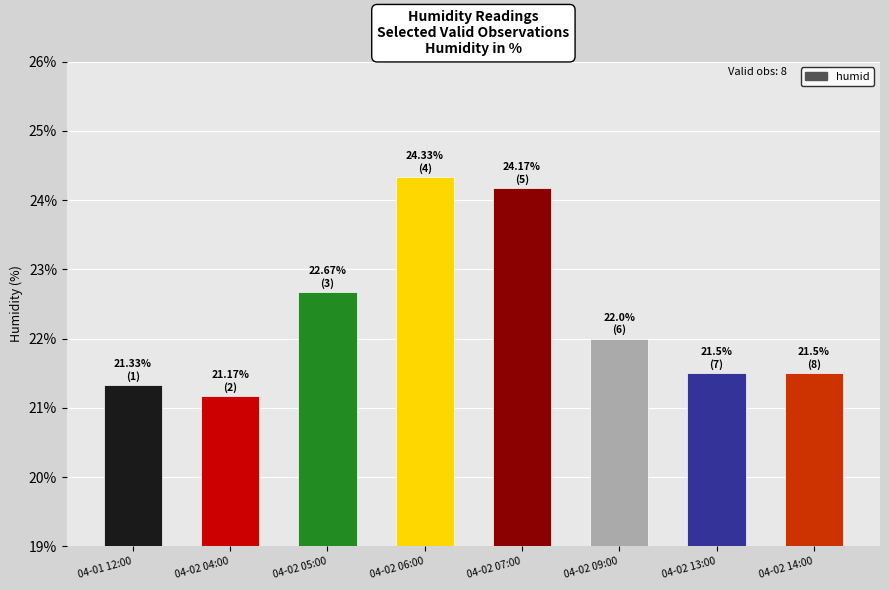

What is the label of the 8th bar from the right?

04-01 12:00